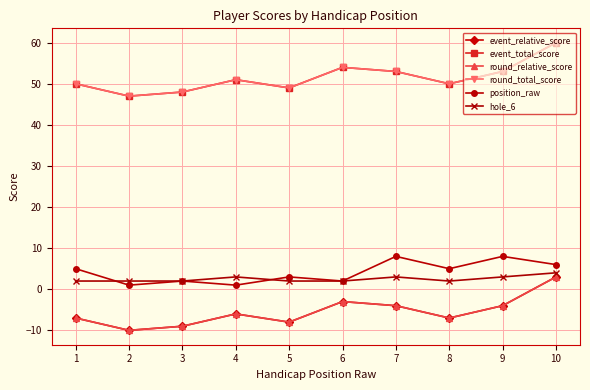

Is this an area chart (filled region under the line)?

No